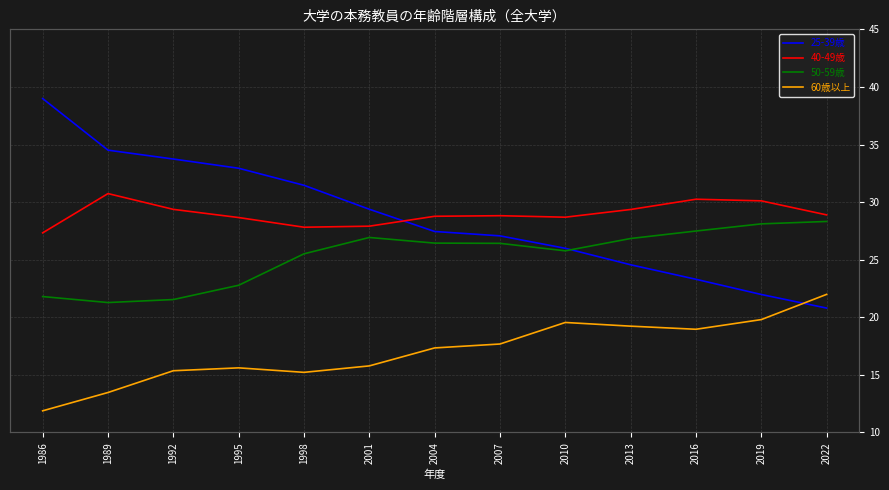

Read the 50-59歳 value at 2022.

28.3